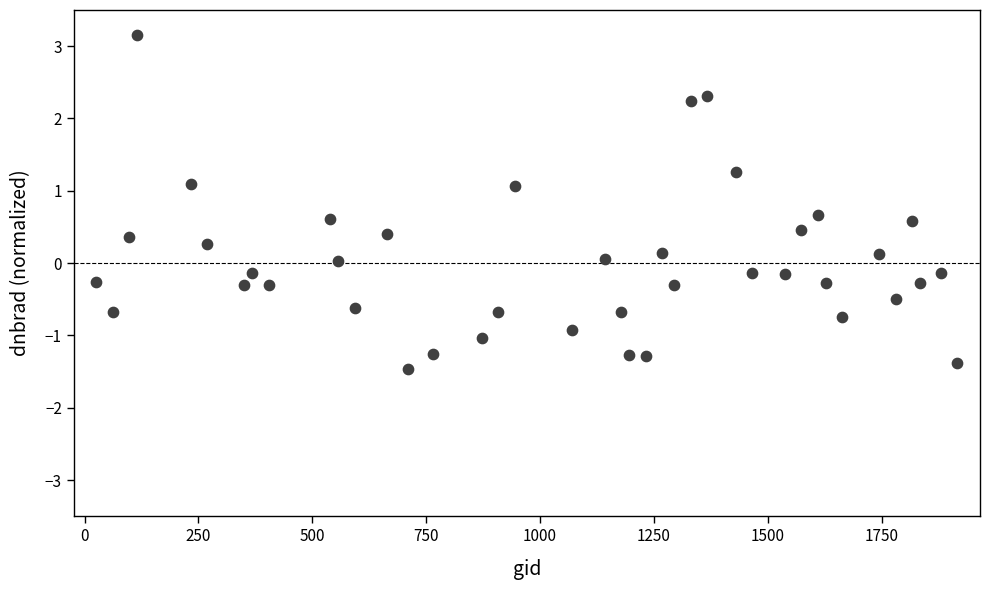

What is the range of Y values (max minus min)?

4.6